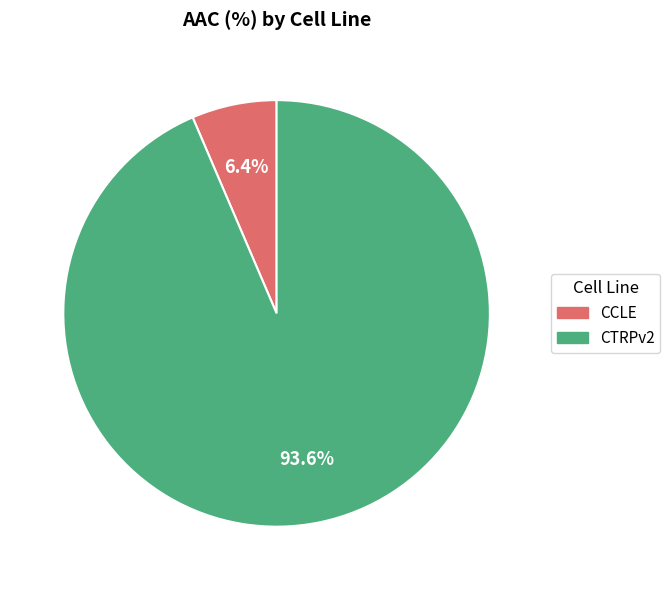

Rank the categories by value from highest to lowest.

CTRPv2, CCLE